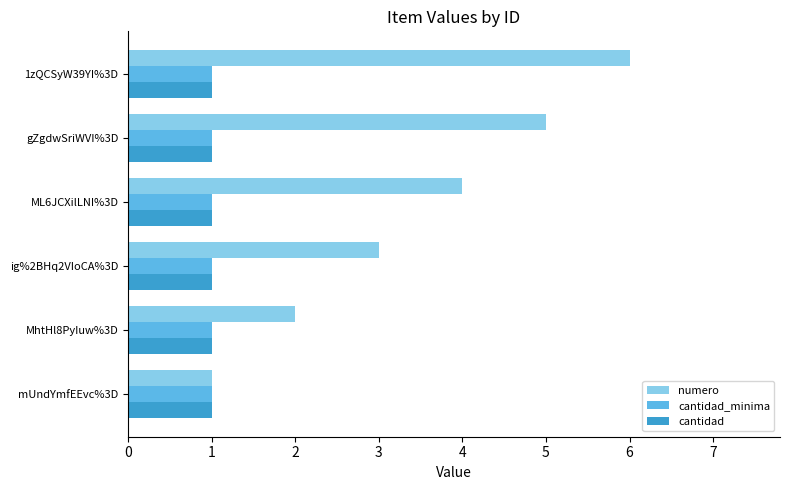

Which series has the largest range (max minus min)?

numero